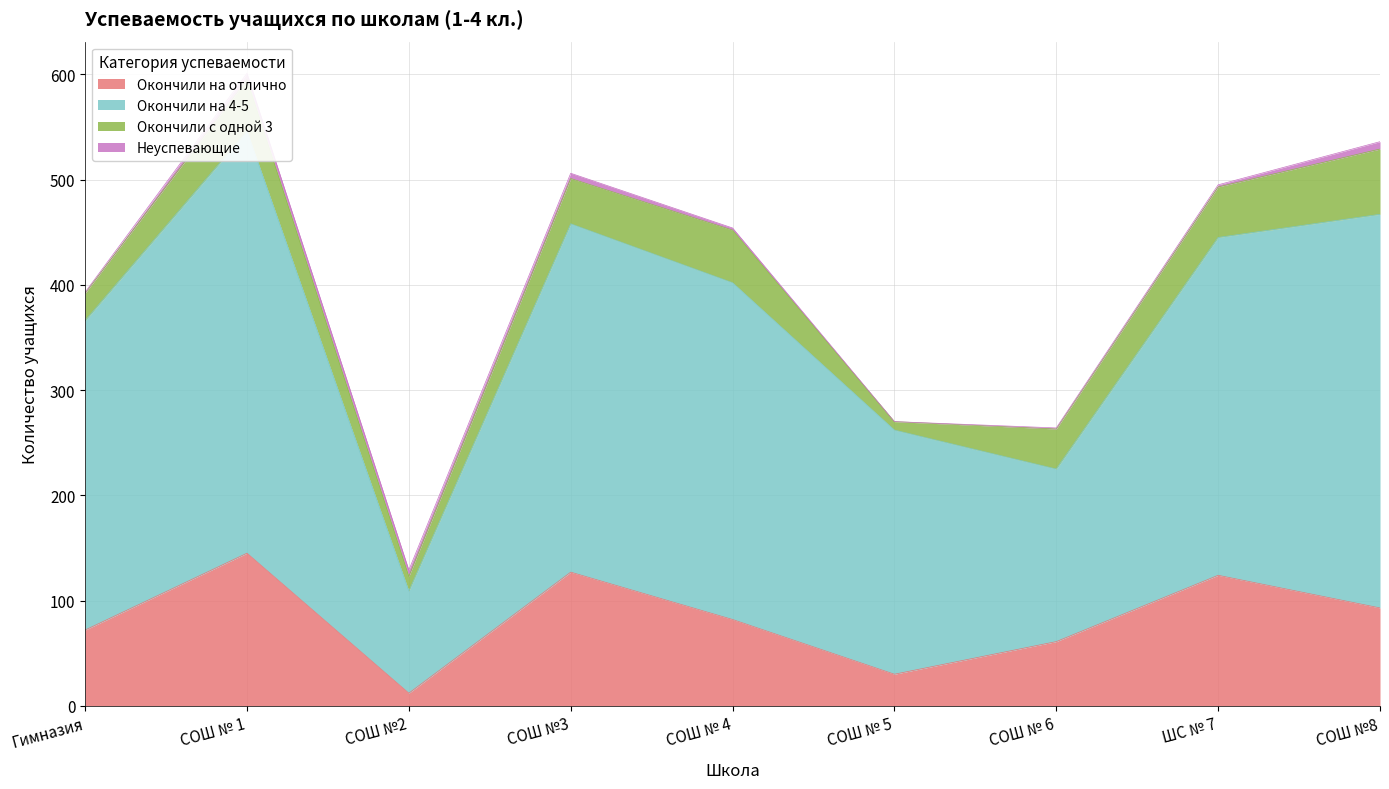

Which has a higher value, СОШ №8 or СОШ №3?

СОШ №3